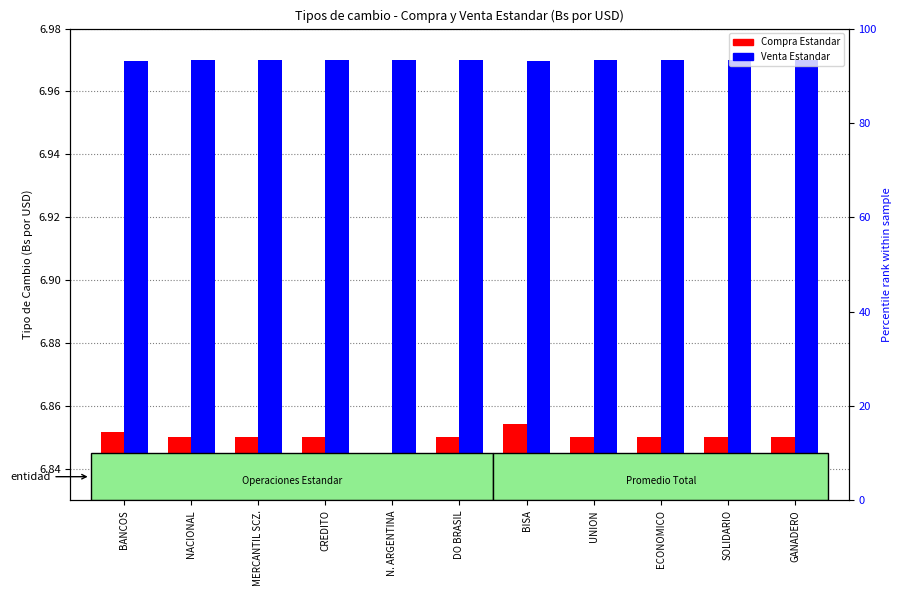

How many bars are there in each group?

2